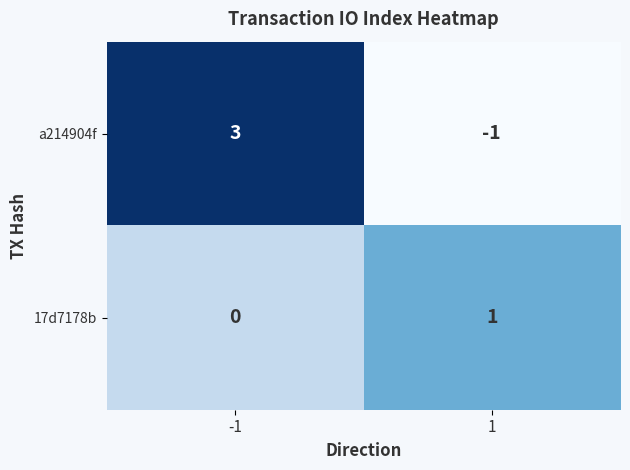

The value of a214904f at -1 is 2. True or false?

False